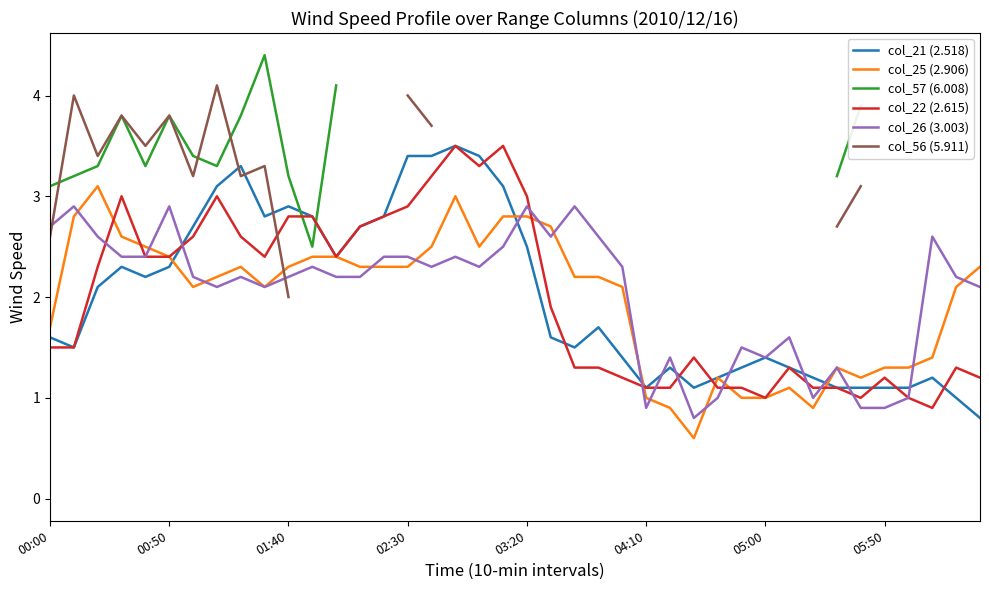

What are all the series names shown in the legend?

col_21 (2.518), col_25 (2.906), col_57 (6.008), col_22 (2.615), col_26 (3.003), col_56 (5.911)